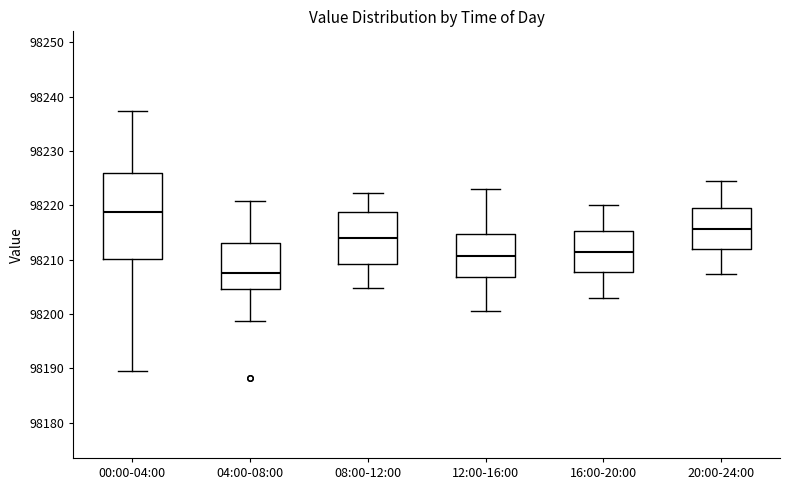

Where does the median line of the box for 16:00-20:00 sit on the y-axis? The values are not printed on the chart, so give them approximately, as read against the axis.

98211